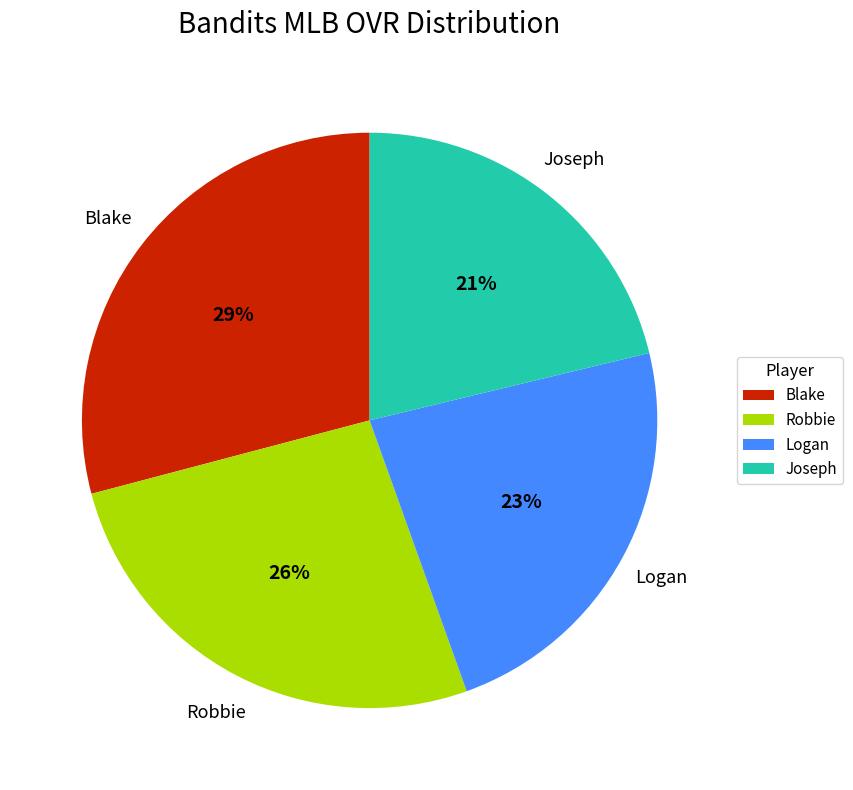

To the nearest percent, what is the difference between the largest and smallest slice percentages?

8%